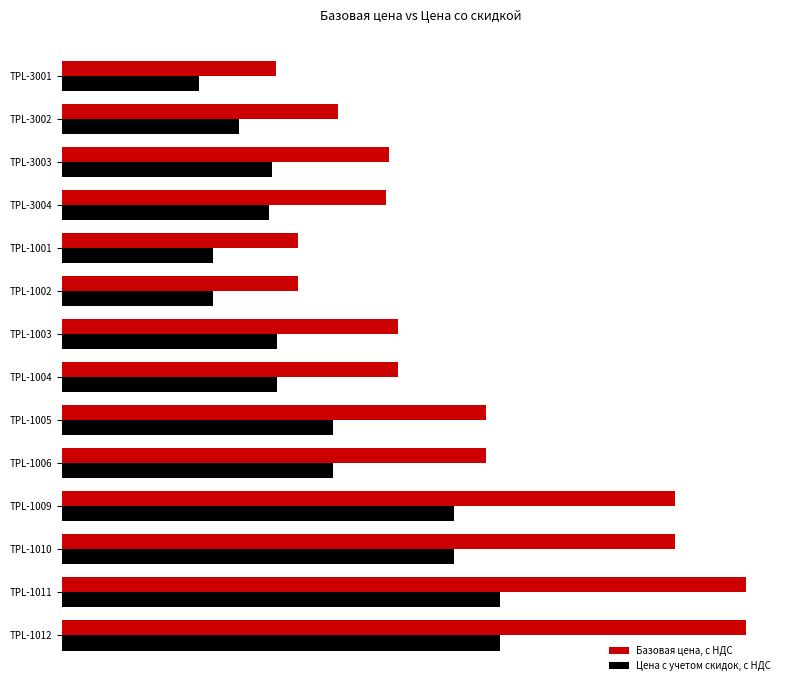

What are all the series names shown in the legend?

Базовая цена, с НДС, Цена с учетом скидок, с НДС